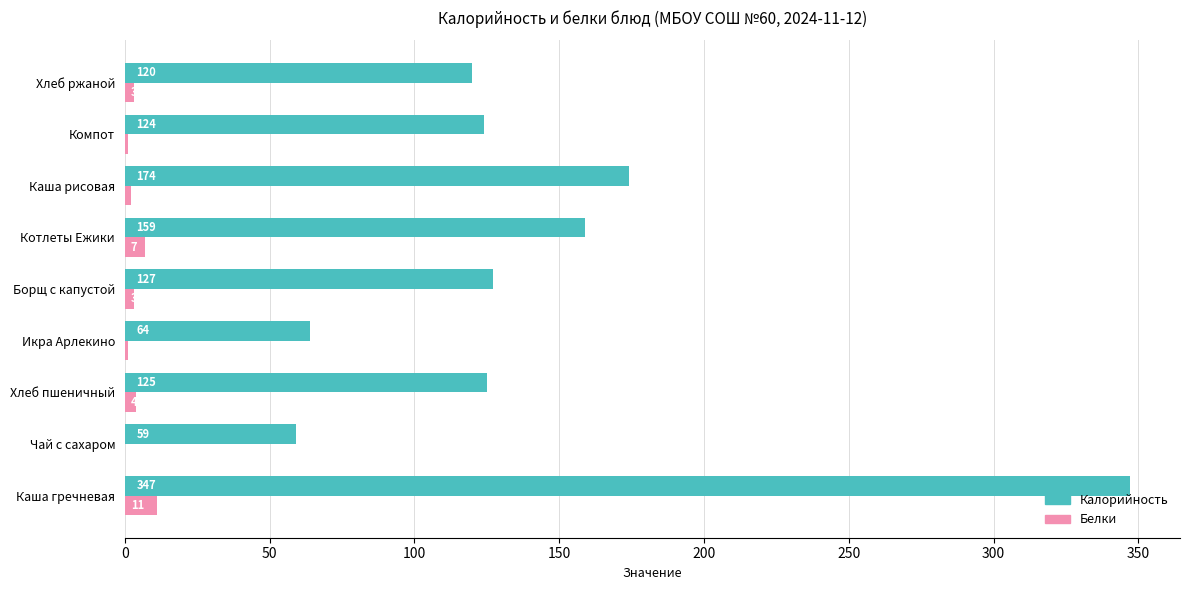

What is the sum of the Калорийность values at Борщ с капустой and Хлеб пшеничный?

252